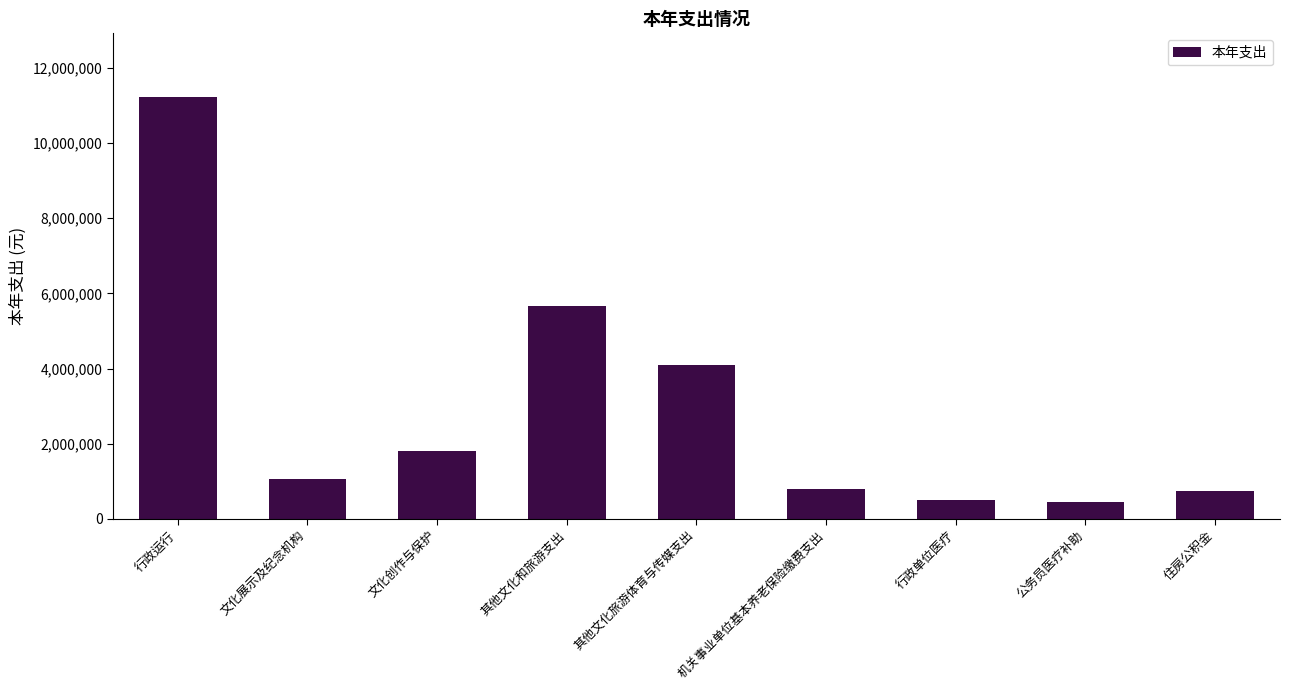

Approximately how many times larger is the value at 行政运行 compared to 其他文化和旅游支出?

2.0